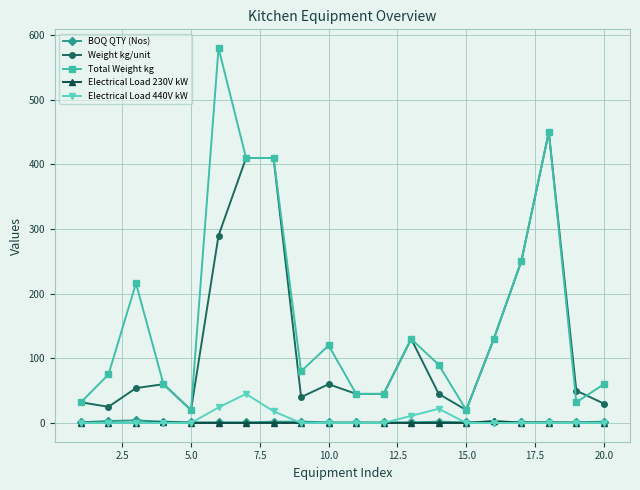

How many lines are shown in the chart?

5